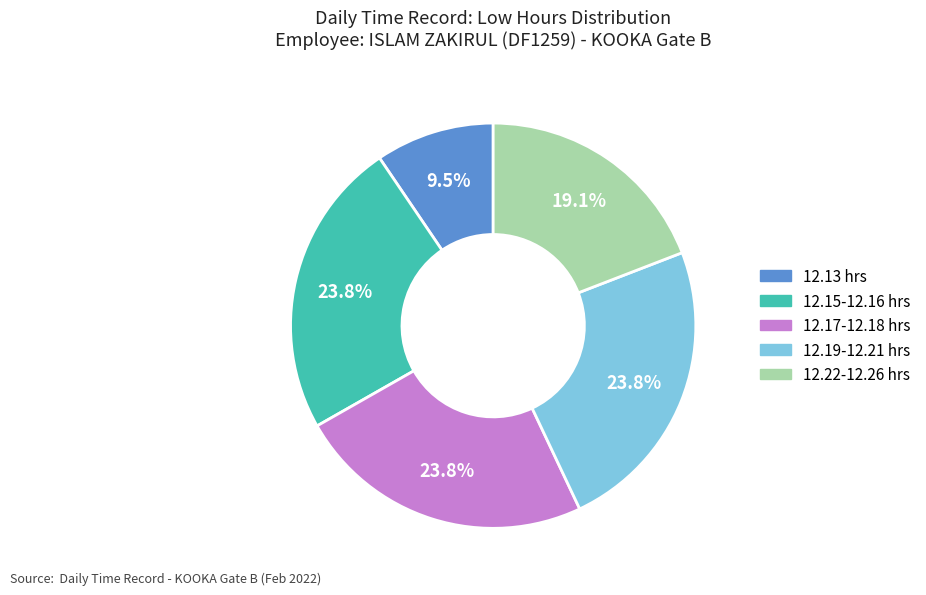

Is there any slice that represents more than half of the pie?

No